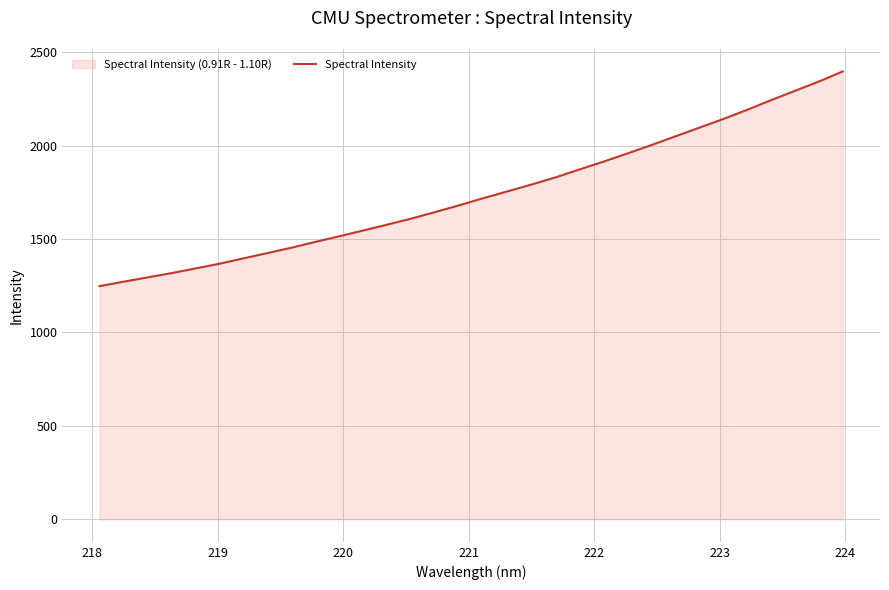

What is the smallest value displayed?

1248.1